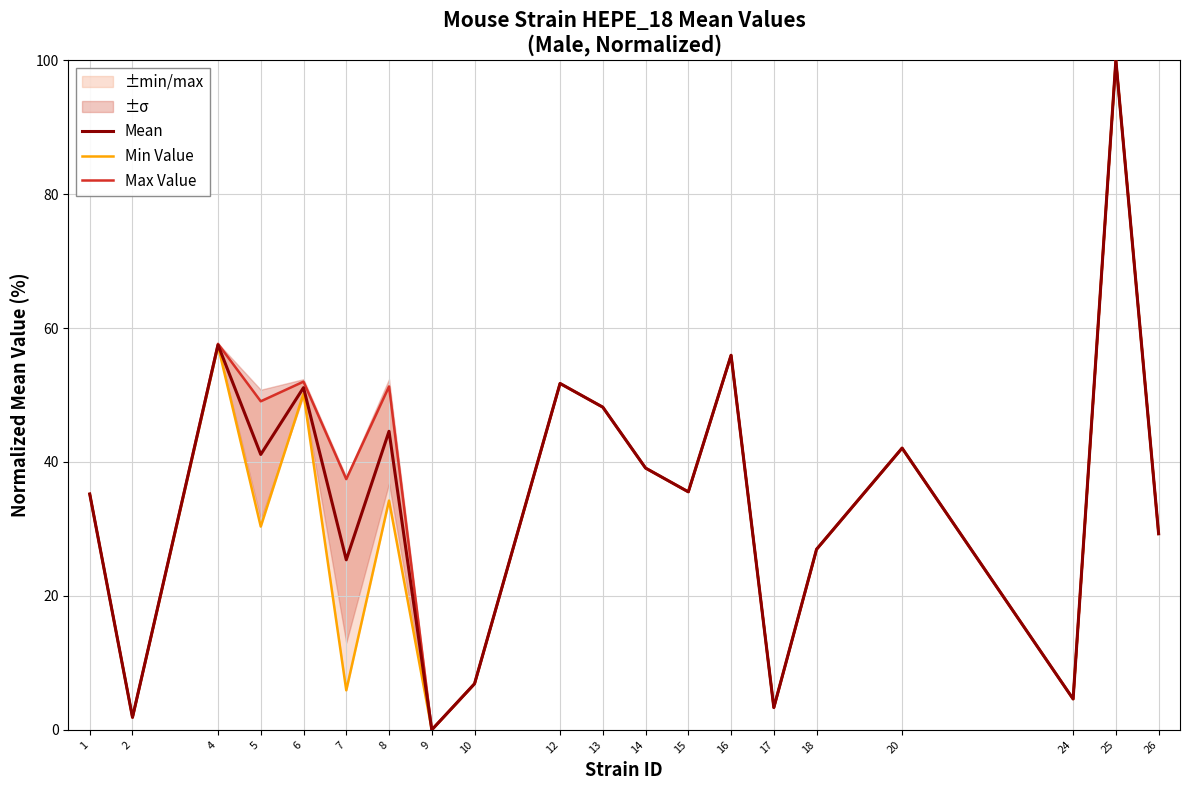

What is the value of the Mean point at the 16th from the left?

27.0